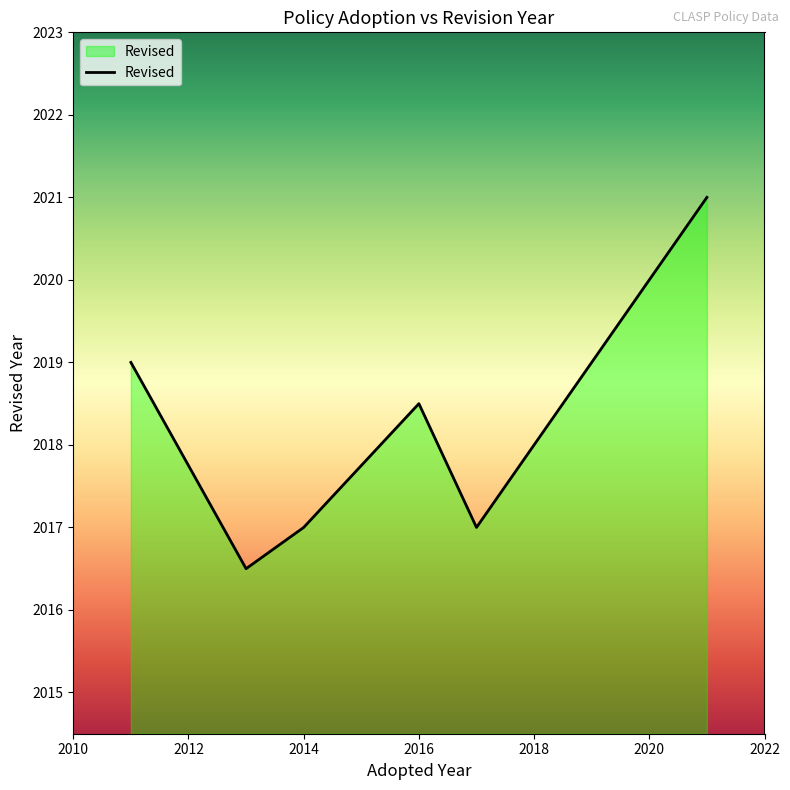

What is the difference between the maximum and minimum values?

4.5